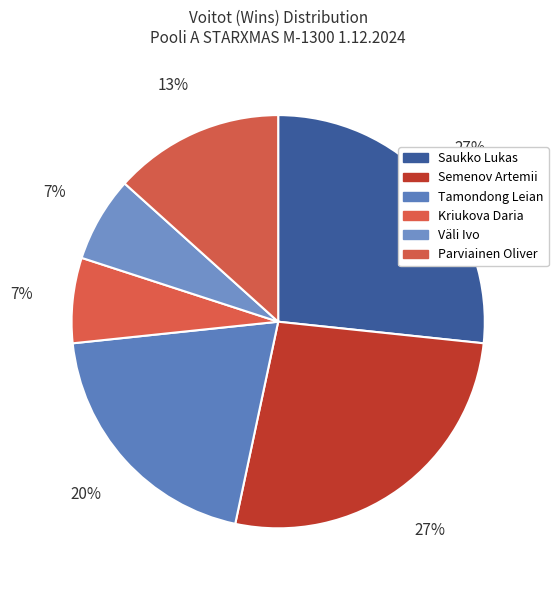

To the nearest percent, what portion does Tamondong Leian represent?

20%